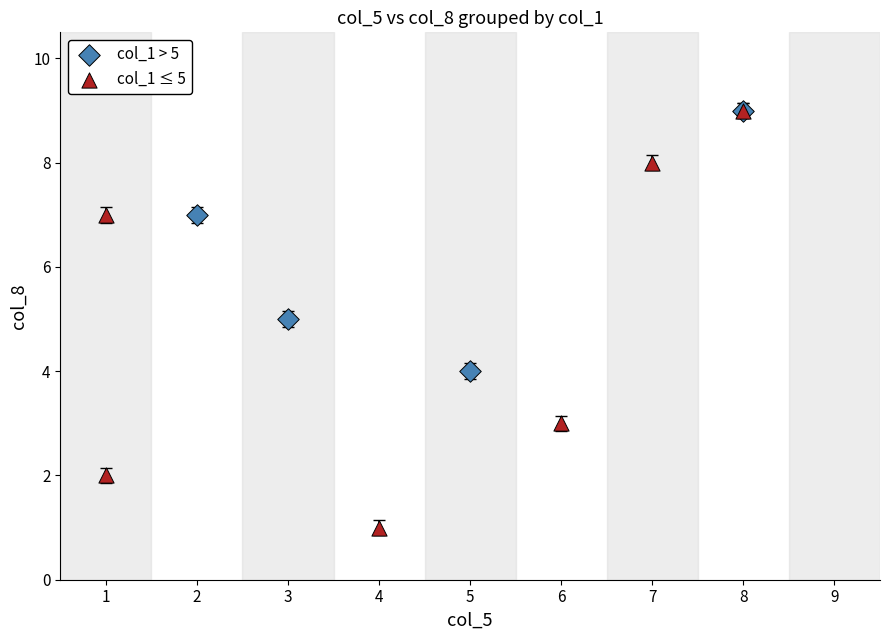

Which series has the largest Y range (max minus min)?

col_1 ≤ 5